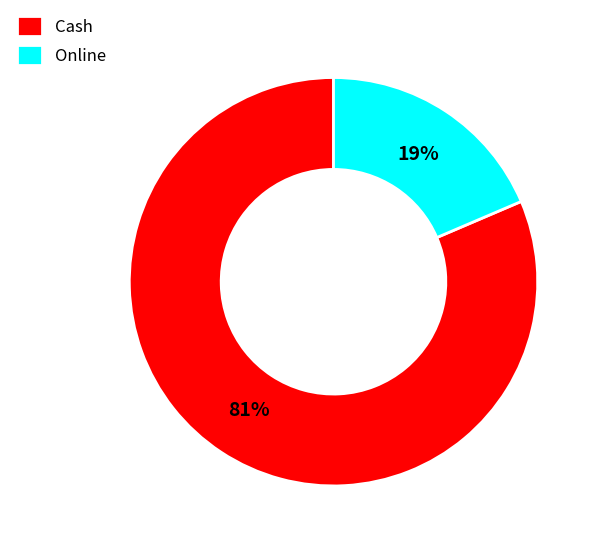

What is the largest slice in the pie chart?

Cash